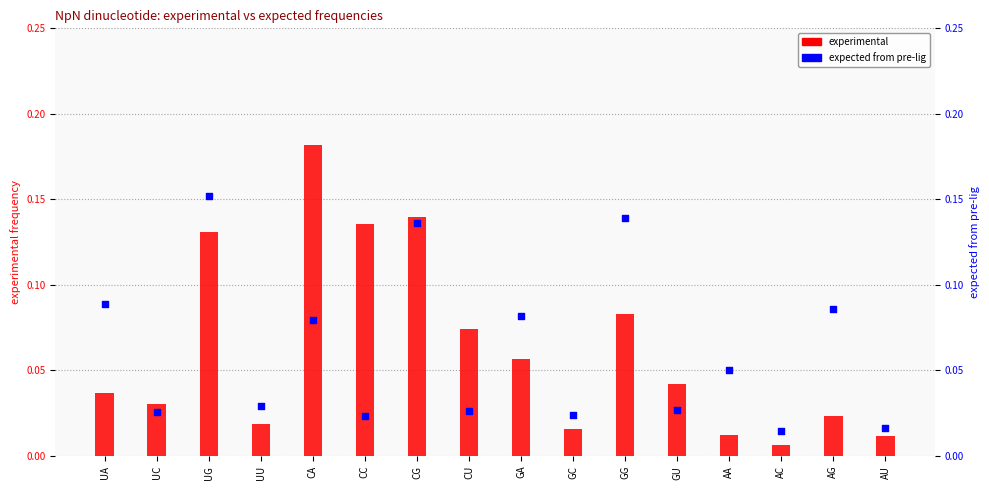

What are all the series names shown in the legend?

experimental, expected from pre-lig